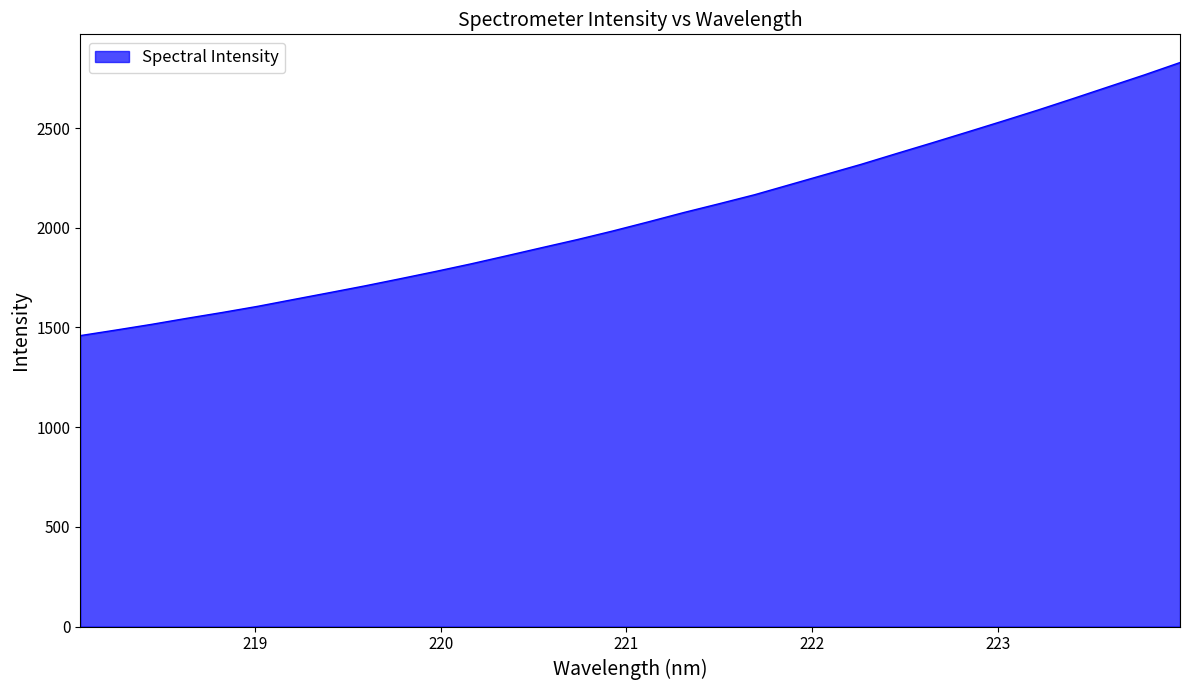

What is the minimum value shown in the chart?

1459.3